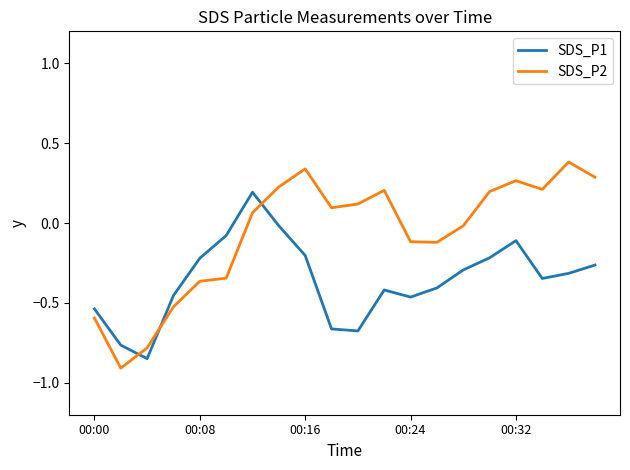

What is the smallest value displayed?

-0.9